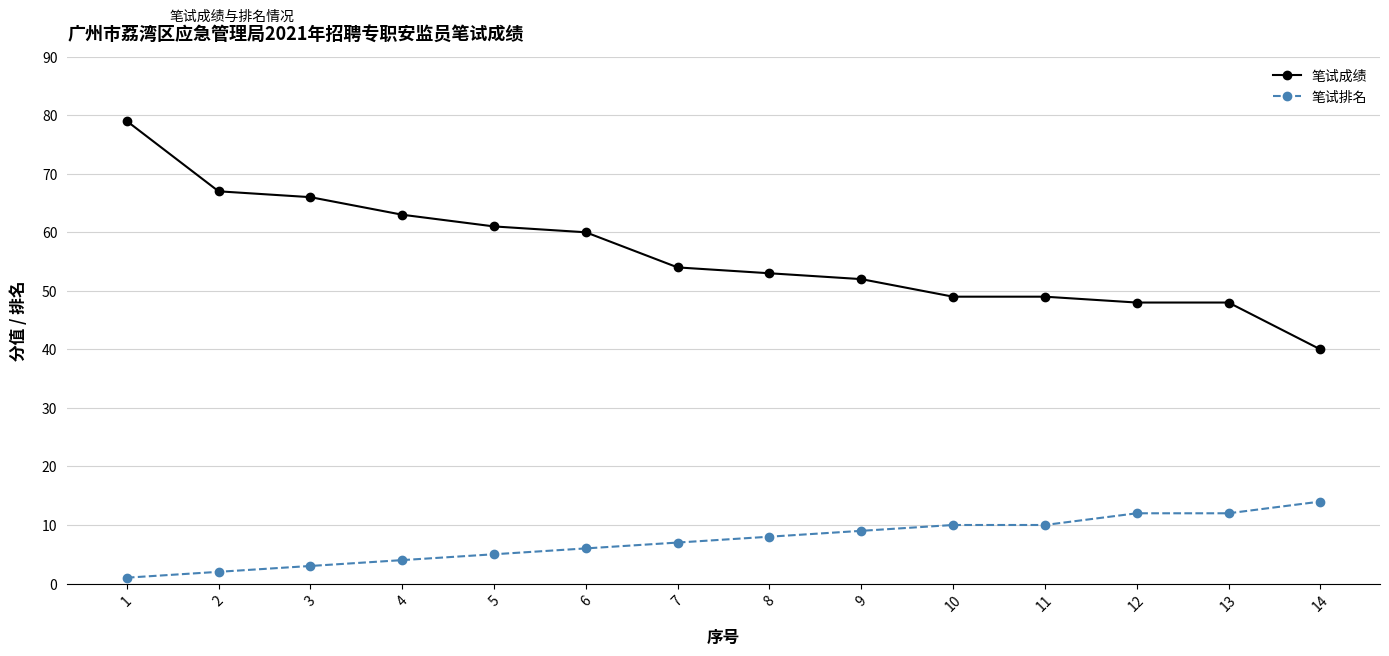

What is the sum of all 笔试成绩 values?

789